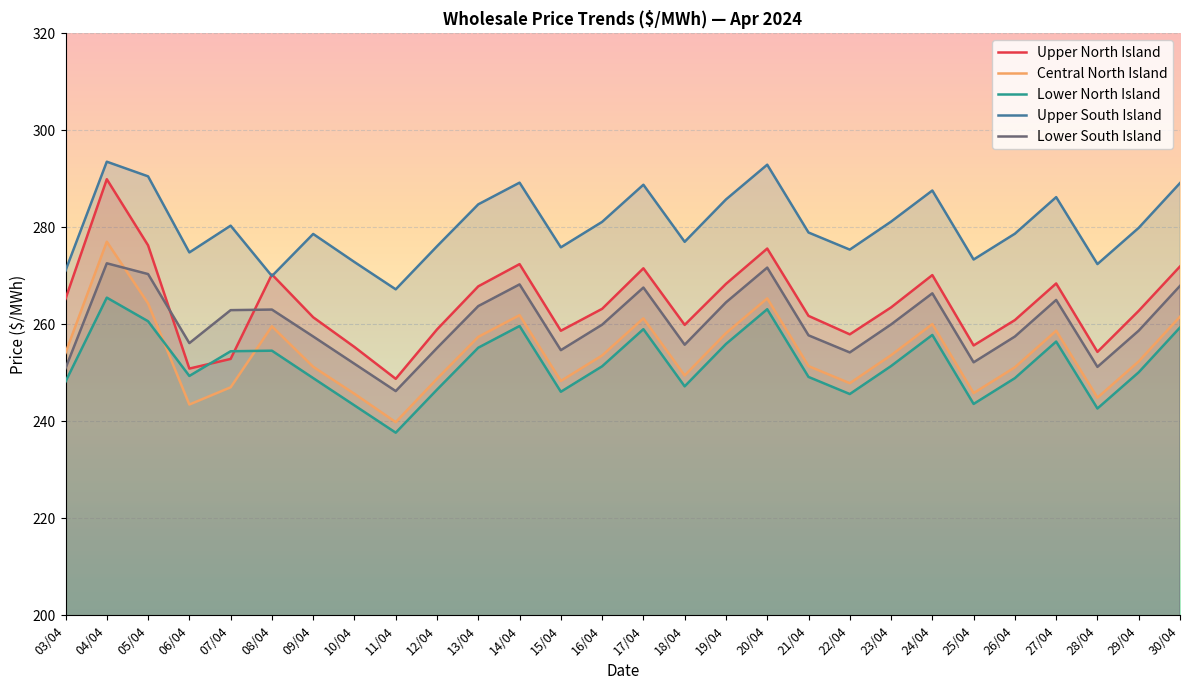

Which series has the largest range (max minus min)?

Upper North Island